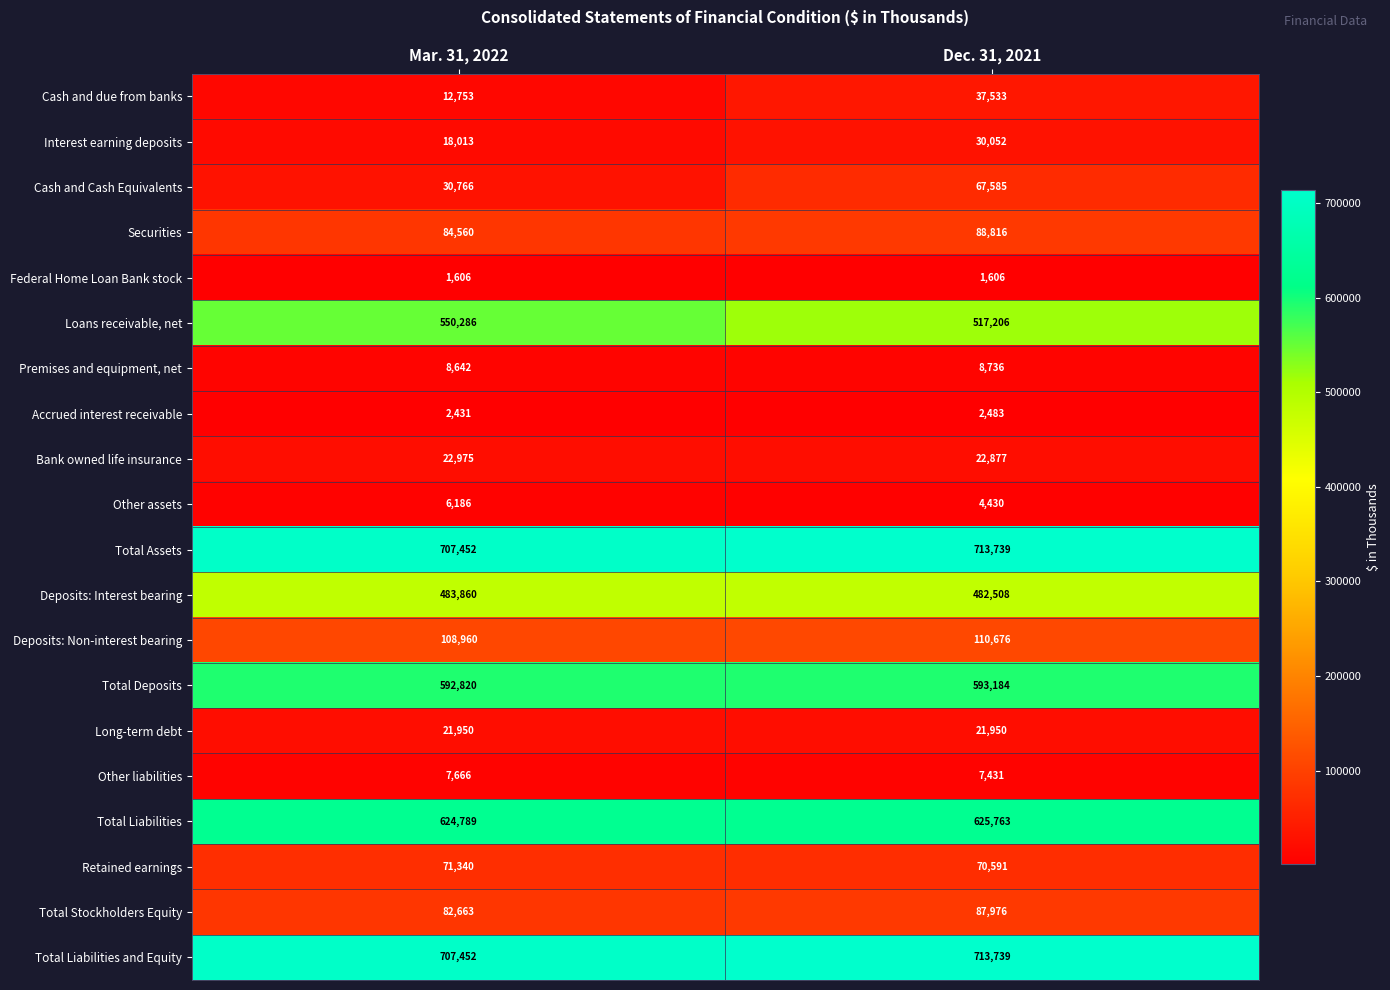

List the labels in order of Interest earning deposits value, smallest first.

Mar. 31, 2022, Dec. 31, 2021